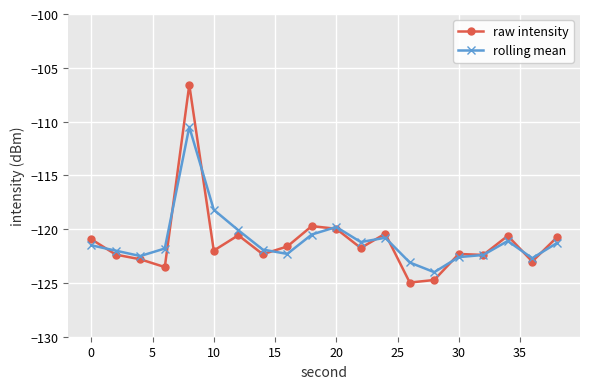

True or false: rolling mean has more than 2 interior local peaks.

True